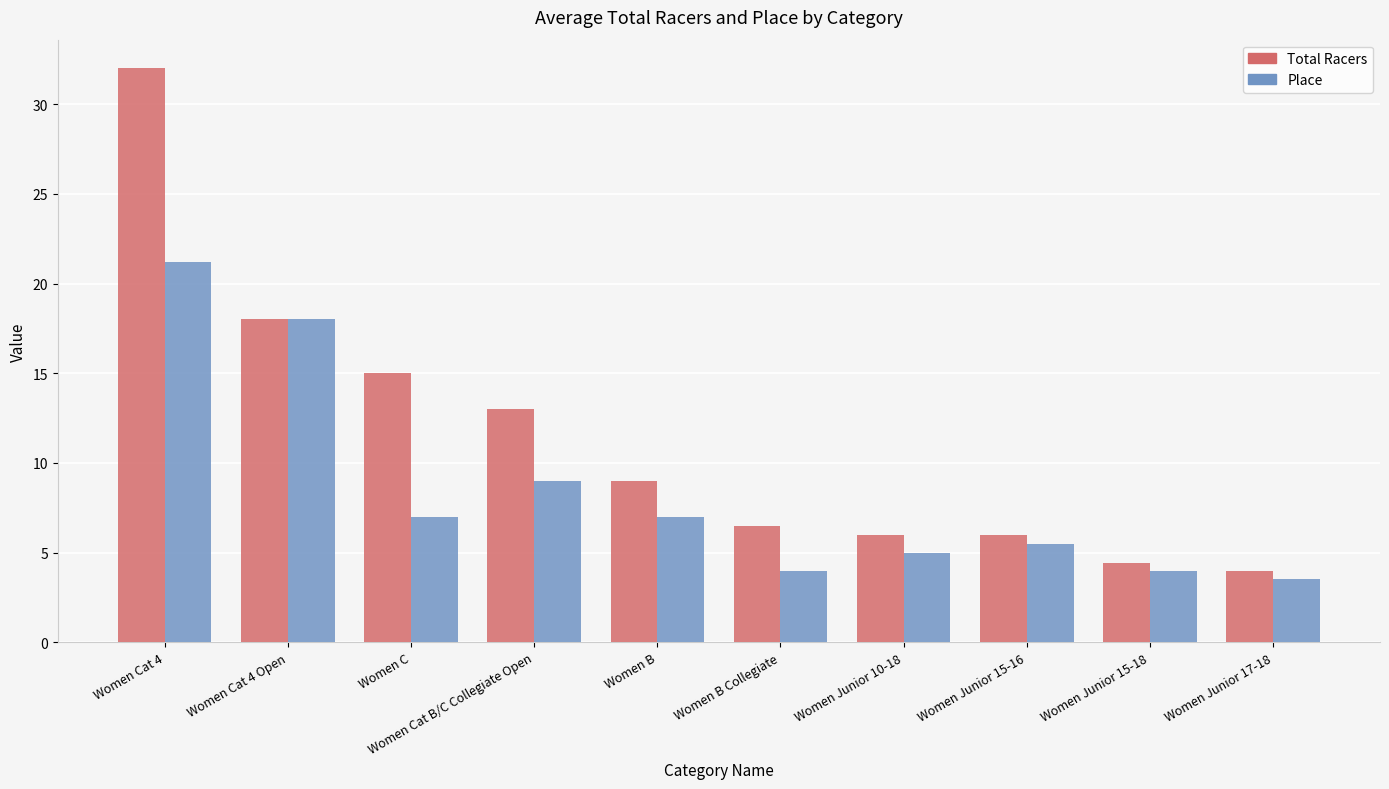

What is the highest value of the Place series?

21.2